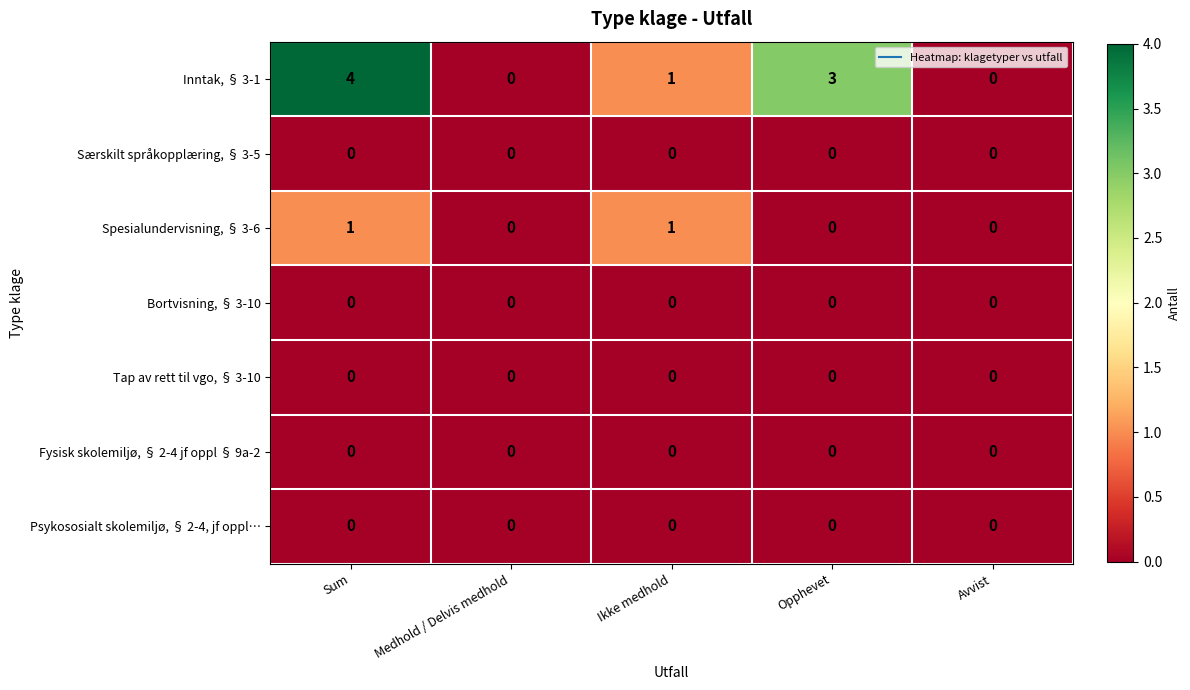

Is it true that Særskilt språkopplæring, § 3-5 equals 0 at Sum?

True